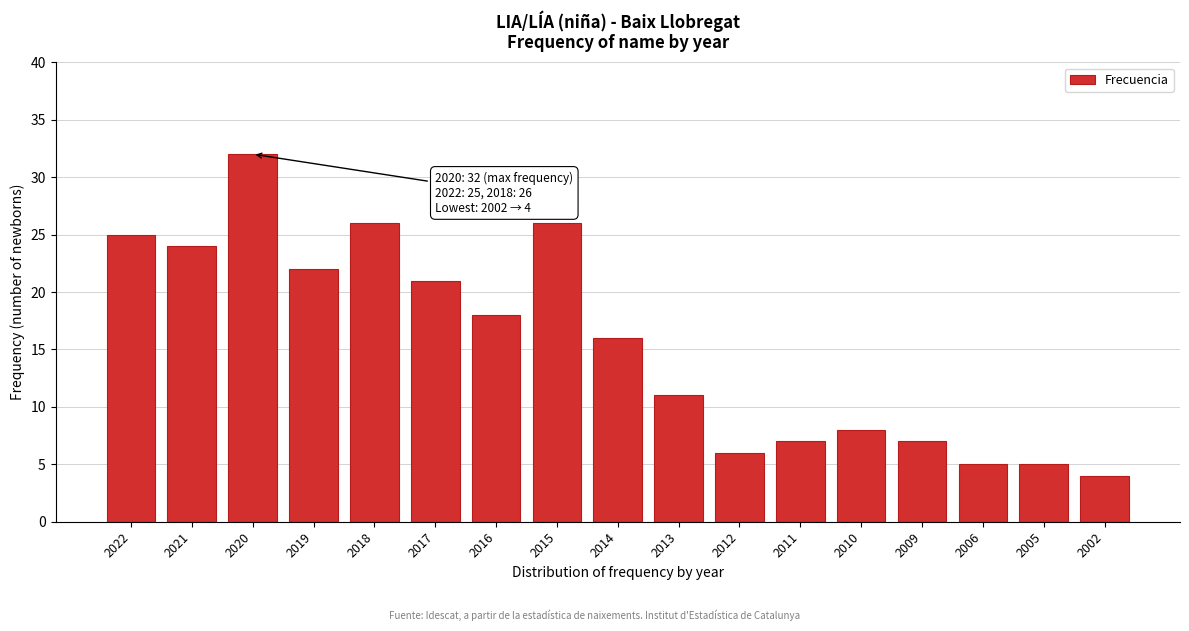

Reading right to left, what are all the values shown in this chart?

4	5	5	7	8	7	6	11	16	26	18	21	26	22	32	24	25